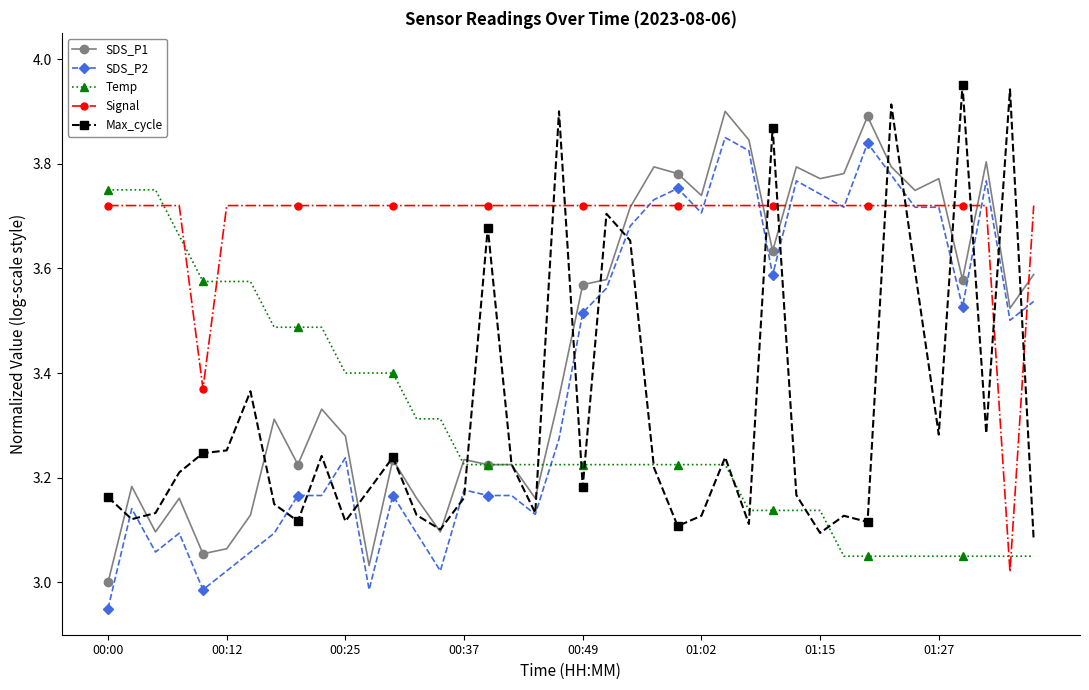

True or false: SDS_P2 and SDS_P1 intersect in this chart.

False